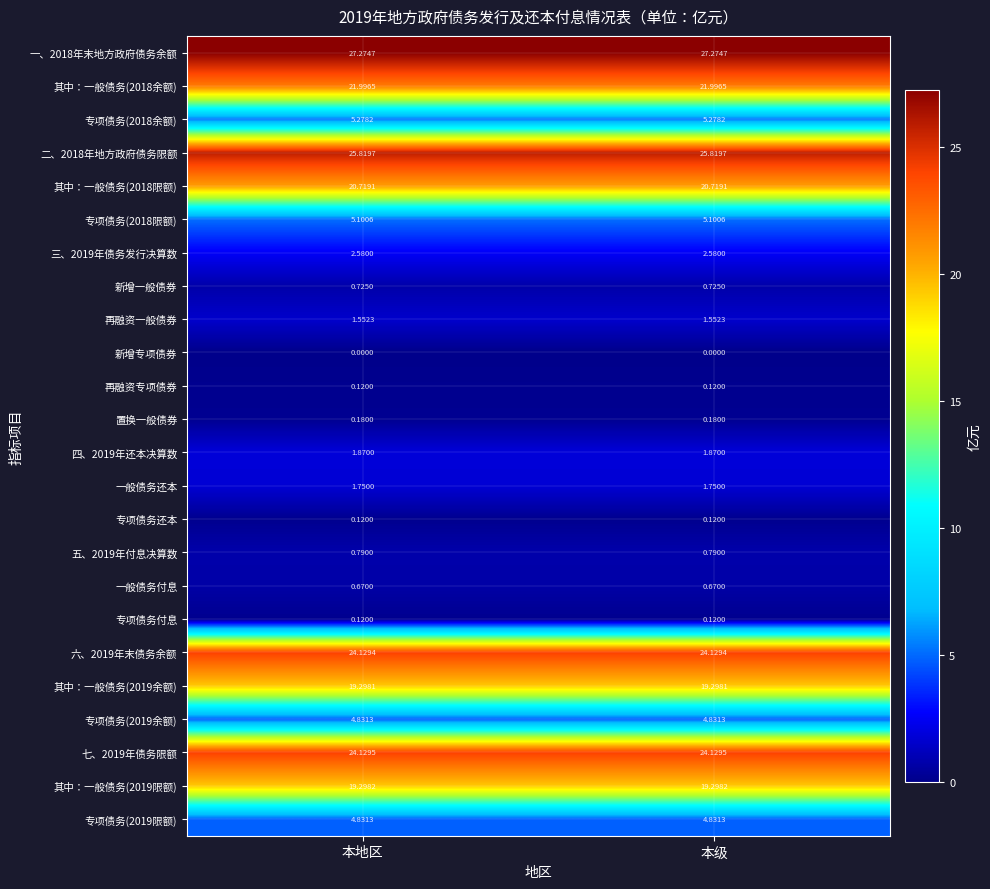

Is the value of 其中：一般债务(2019余额) at 本地区 greater than the value of 四、2019年还本决算数 at 本地区?

Yes